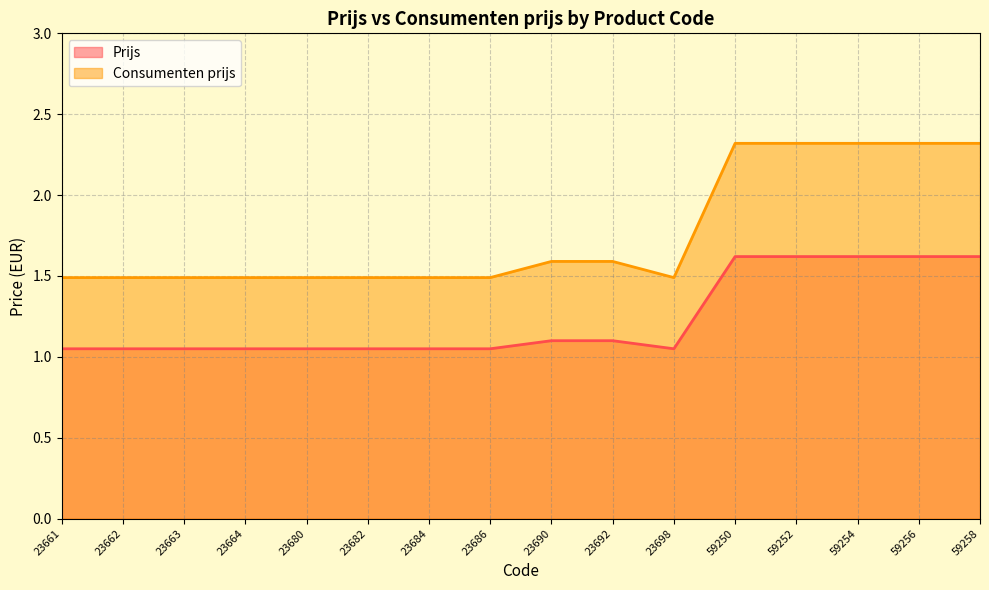

What is the difference between the highest and lowest values at 23663?

0.4